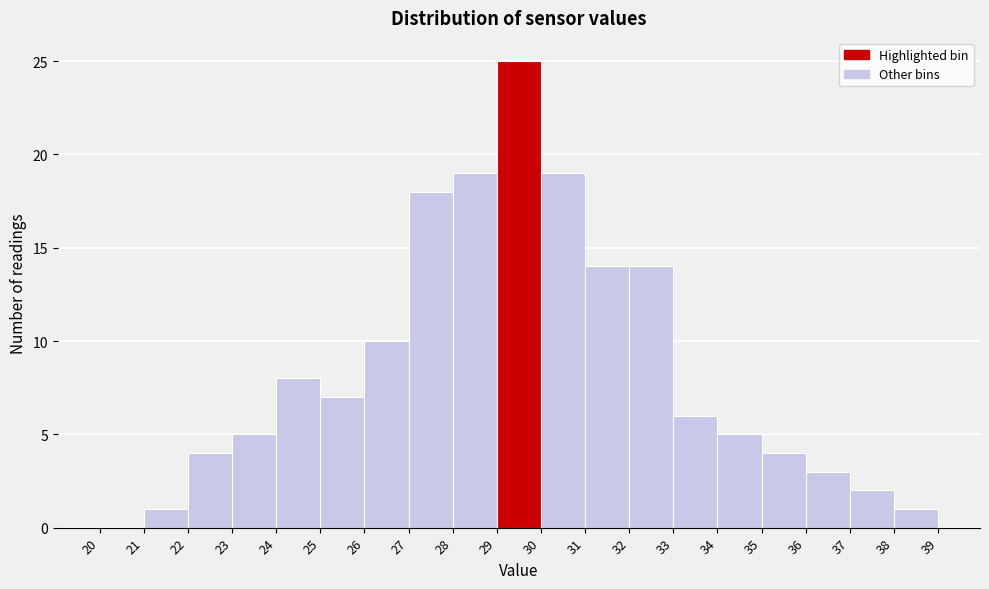

Reading left to right, transcribe this chart: for each bar, give the range it covers on the x-axis and its height. The values are not printed on the chart, so give them approximately, as read against the axis.

20 to 21: 0
21 to 22: 1
22 to 23: 4
23 to 24: 5
24 to 25: 8
25 to 26: 7
26 to 27: 10
27 to 28: 18
28 to 29: 19
29 to 30: 25
30 to 31: 19
31 to 32: 14
32 to 33: 14
33 to 34: 6
34 to 35: 5
35 to 36: 4
36 to 37: 3
37 to 38: 2
38 to 39: 1